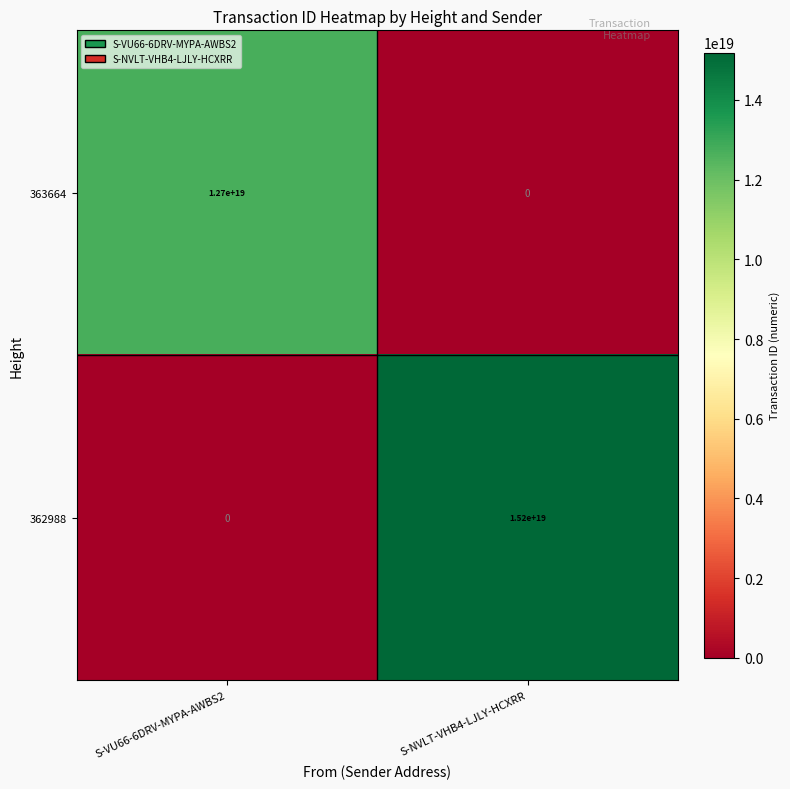

How many data points in 363664 are less than 12700000000000000000?

1